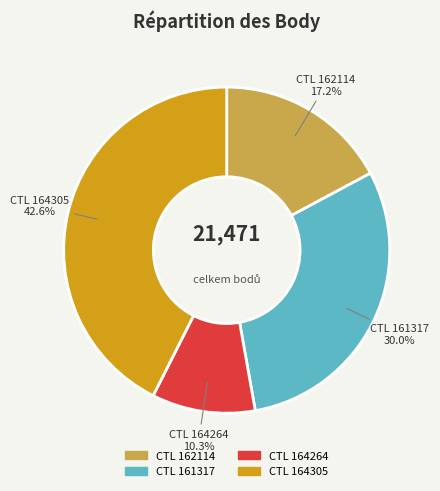

How many segments does this pie chart have?

4